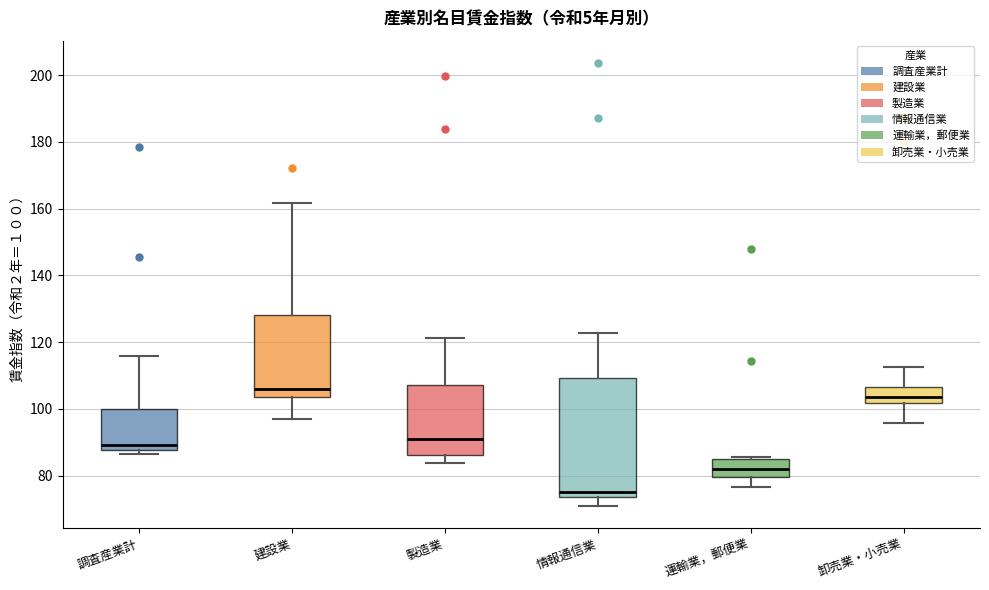

Reading left to right, read every box against the y-axis: the position of its median line, the range the box covers, and the ends of its whiskers. The values are not printed on the chart, so give them approximately, as read against the axis.

調査産業計: median 90, box 88 to 100, whiskers 86 to 116
建設業: median 106, box 104 to 128, whiskers 98 to 162
製造業: median 92, box 86 to 108, whiskers 84 to 122
情報通信業: median 74 (just above the box's lower edge), box 74 to 110, whiskers 70 to 122
運輸業，郵便業: median 82, box 80 to 86, whiskers 76 to 86
卸売業・小売業: median 104, box 102 to 106, whiskers 96 to 112